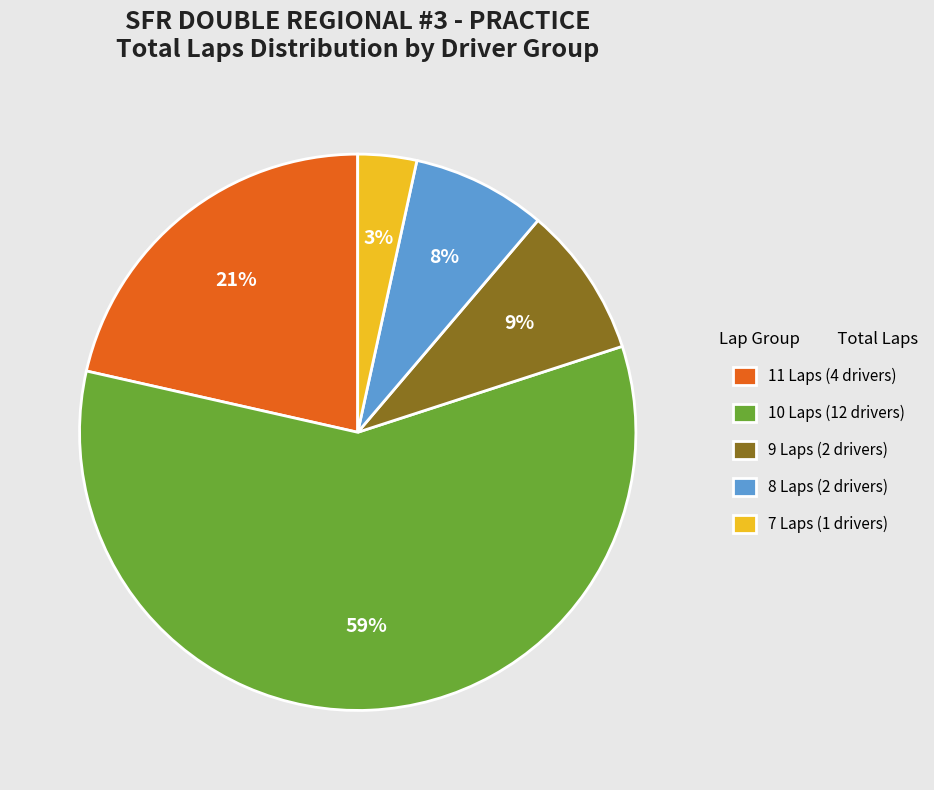

Is the sum of 8 Laps (2 drivers) and 10 Laps (12 drivers) greater than half?

Yes